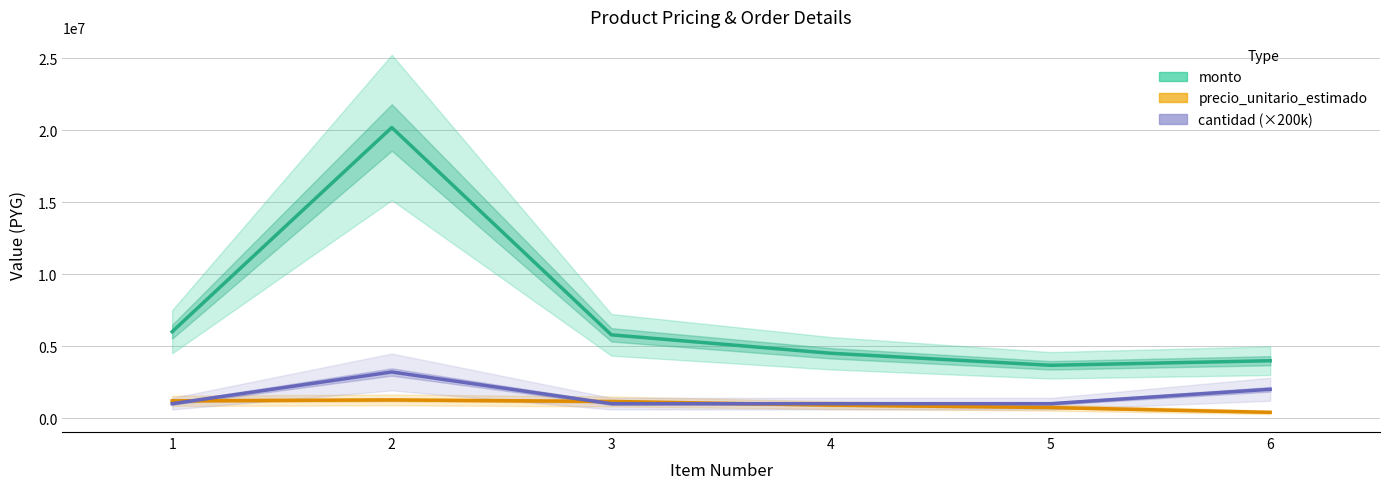

Rank the series at 5 from lowest to highest value.

precio_unitario_estimado, cantidad (×200k), monto